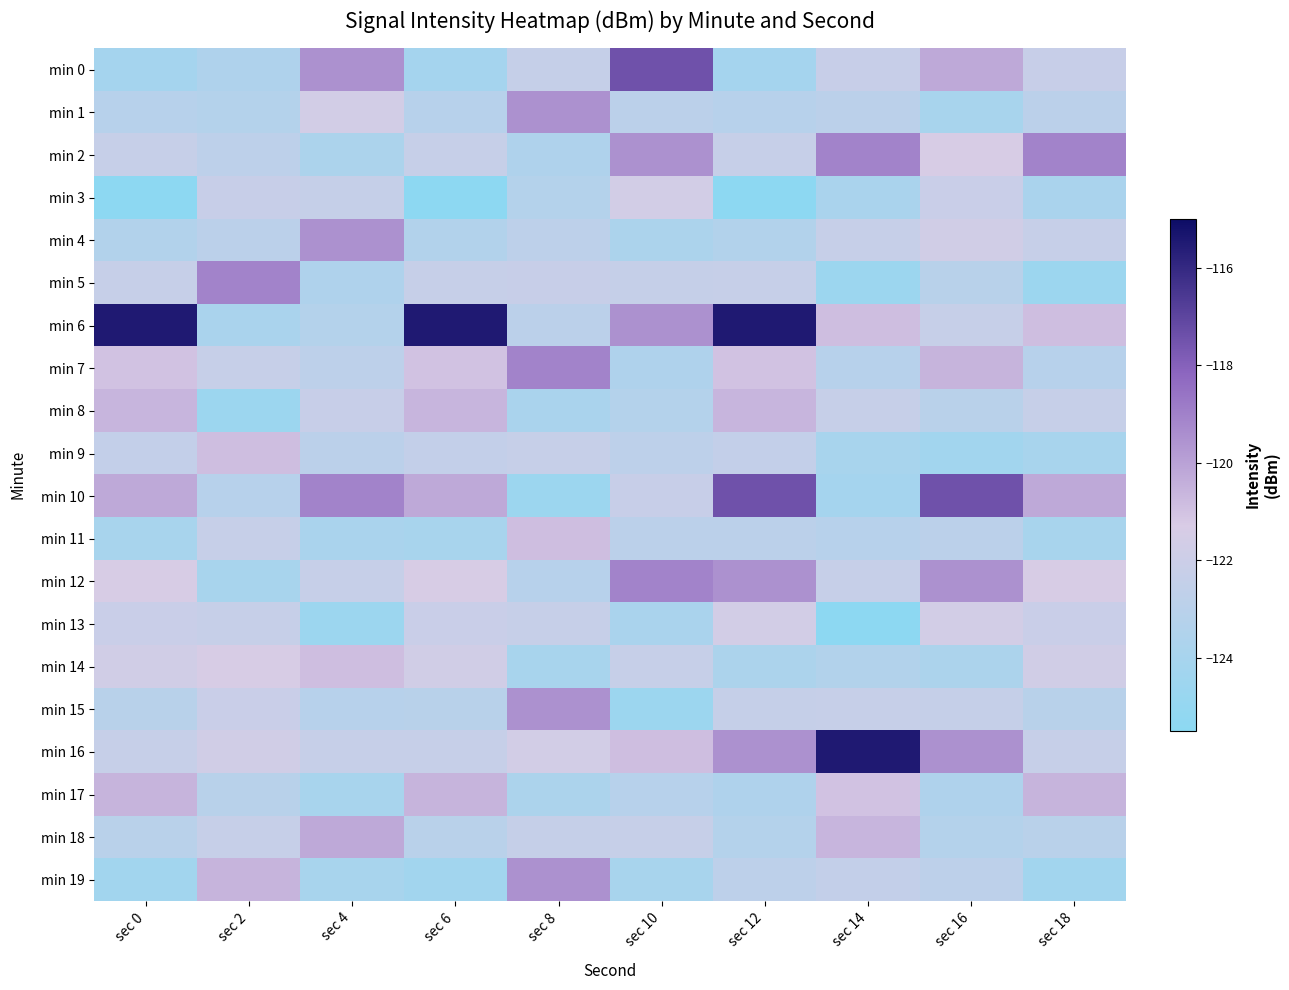

Which label corresponds to the largest value in the chart?

sec 0